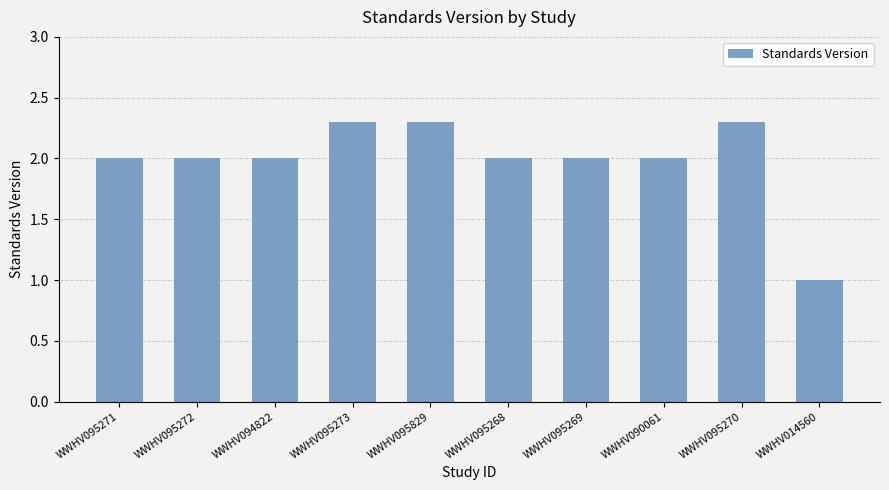

Reading left to right, what are all the values shown in this chart?

WWHV095271=2.0	WWHV095272=2.0	WWHV094822=2.0	WWHV095273=2.3	WWHV095829=2.3	WWHV095268=2.0	WWHV095269=2.0	WWHV090061=2.0	WWHV095270=2.3	WWHV014560=1.0